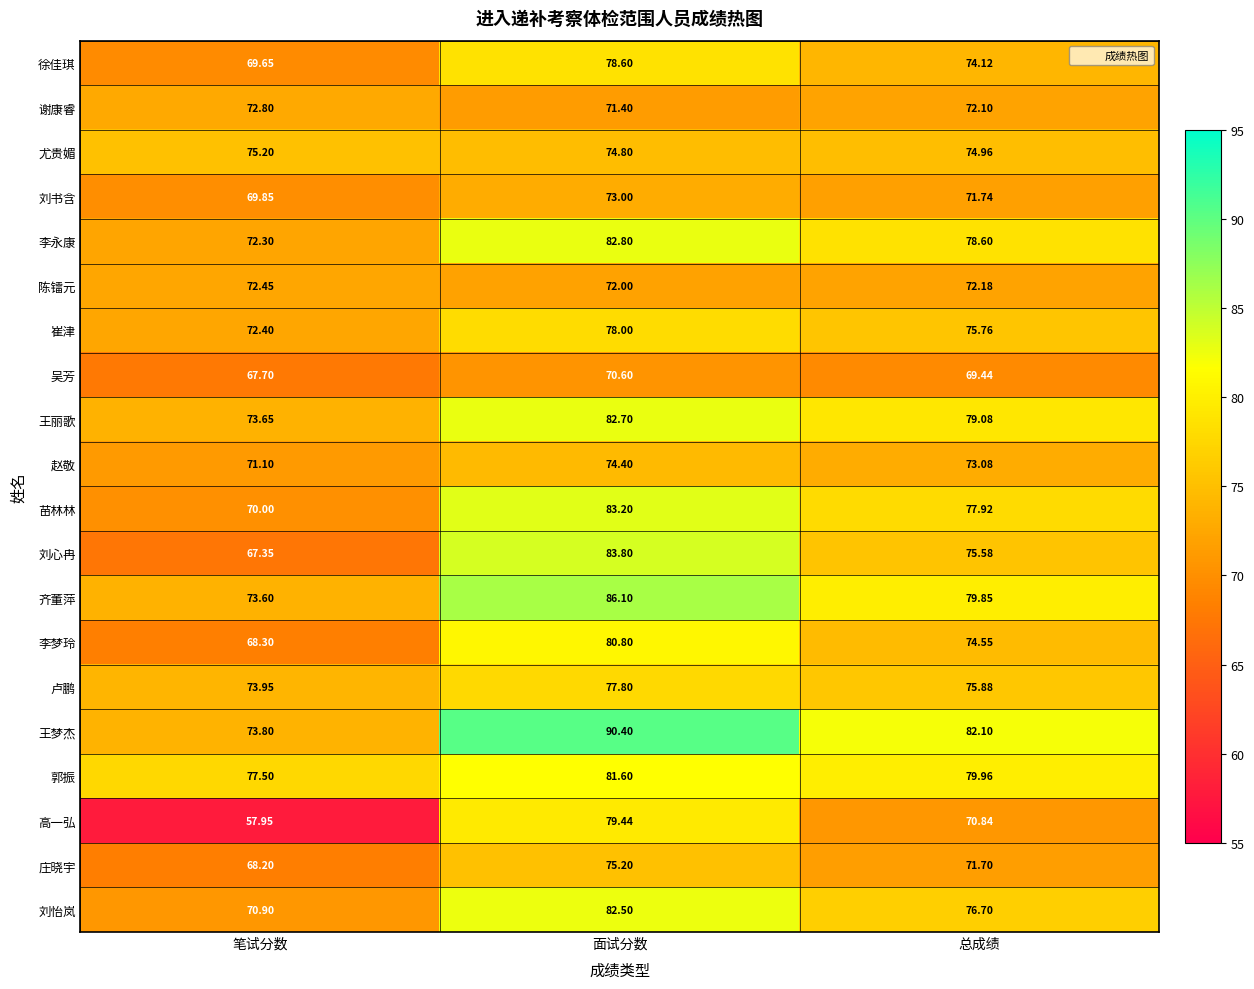

Which series has the largest total across all categories?

王梦杰